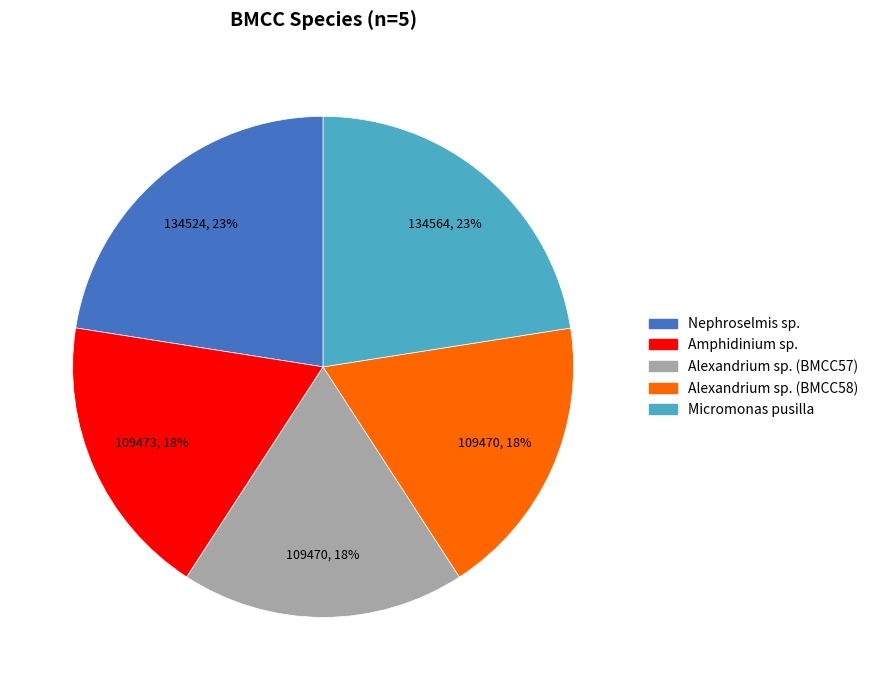

How many slices are in this pie chart?

5